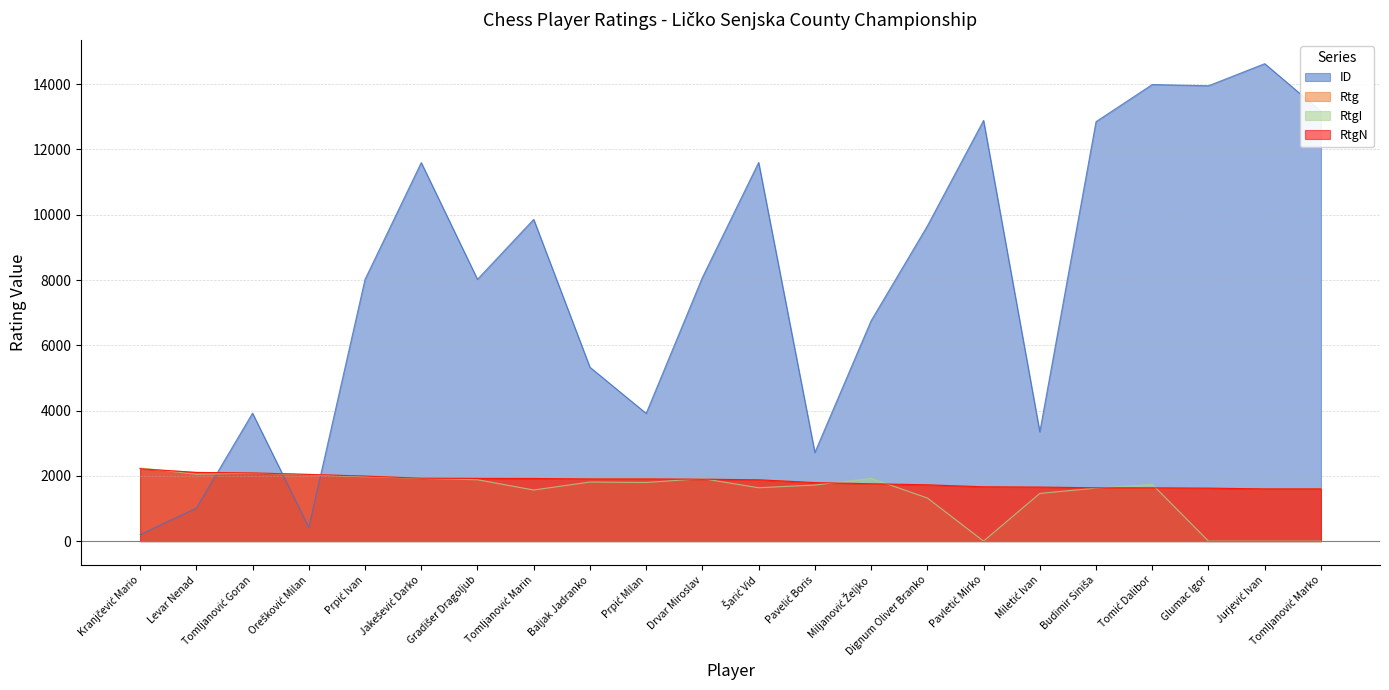

At which category does the chart reach its peak across all series?

Jurjević Ivan